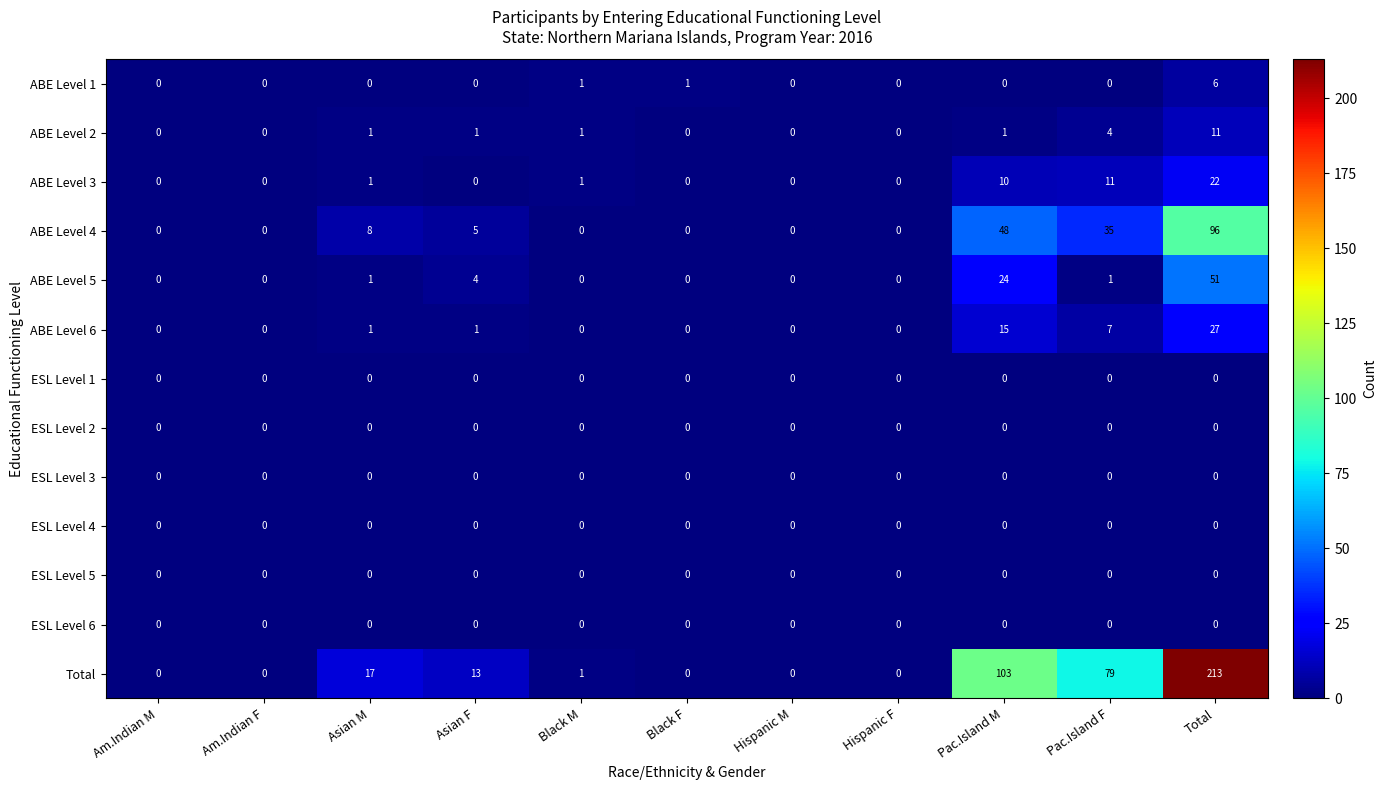

How many series are shown in this chart?

13